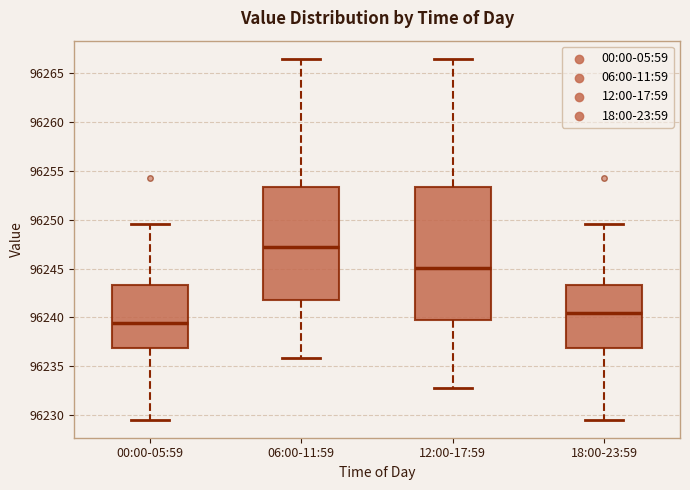

Which box has the highest median line?

06:00-11:59